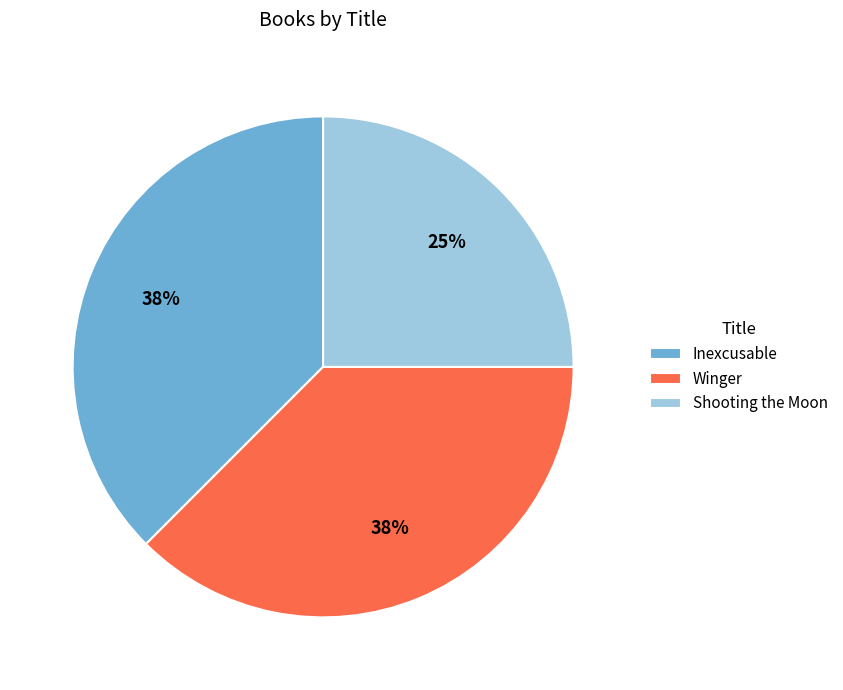

Does any single category account for the majority?

No